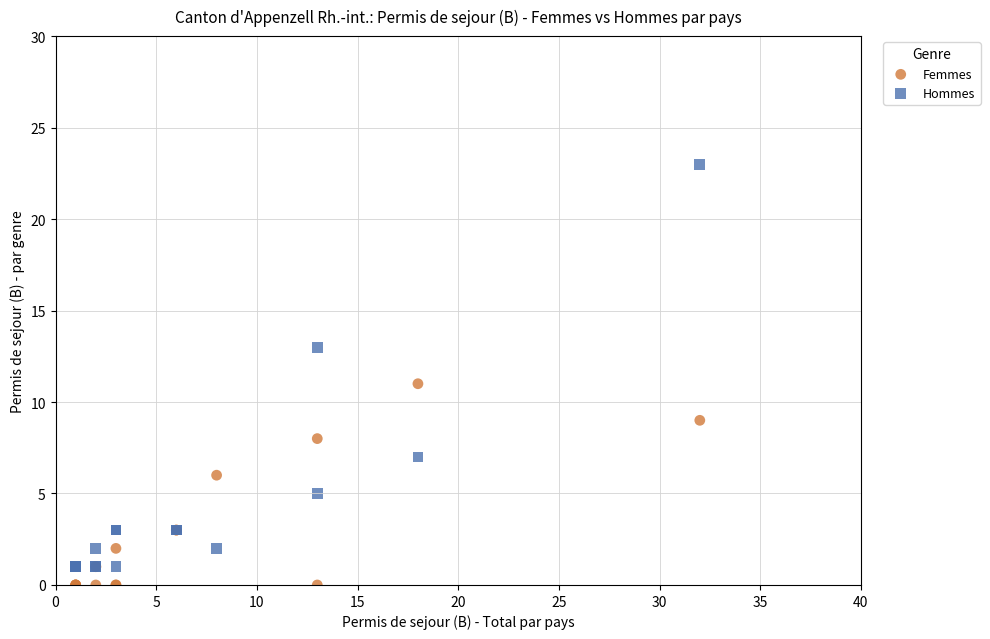

Which series reaches the maximum Y coordinate?

Hommes